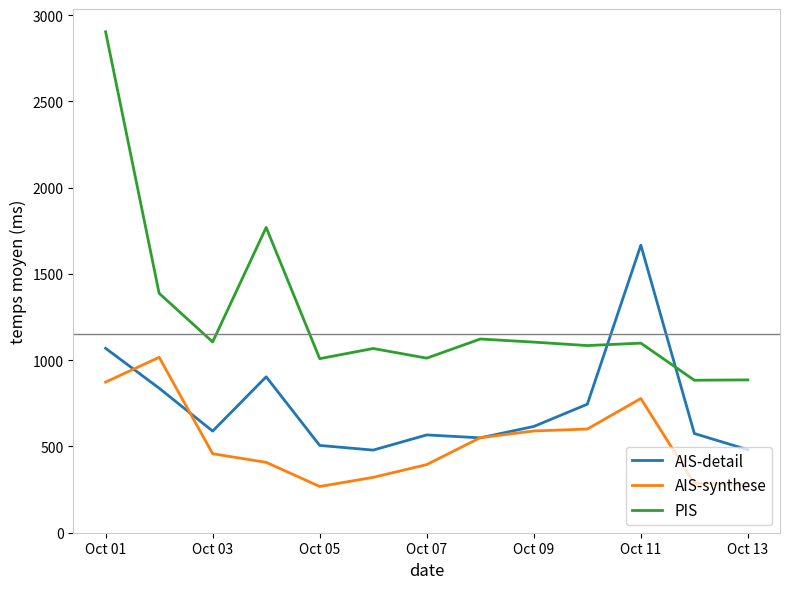

Which series has the largest range (max minus min)?

PIS